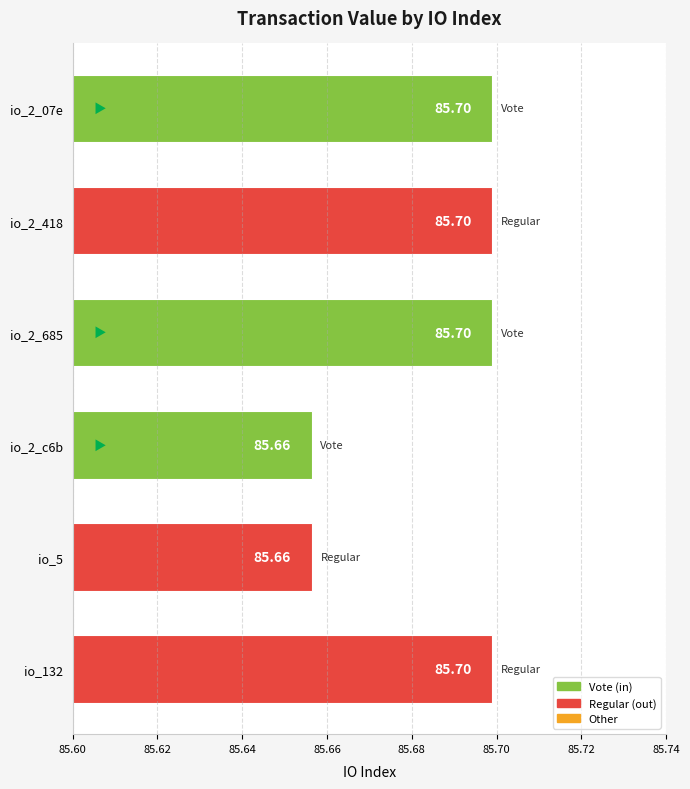

What is the sum of the values at io_2_07e and io_2_685?

171.4